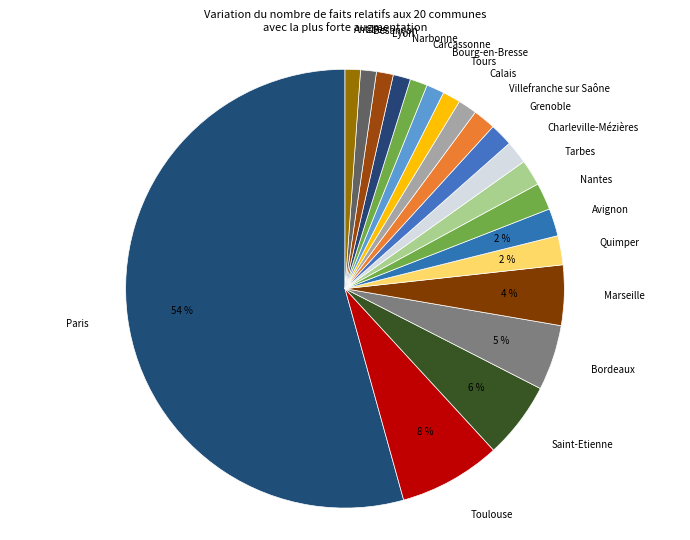

Is Bordeaux the majority of the pie?

No